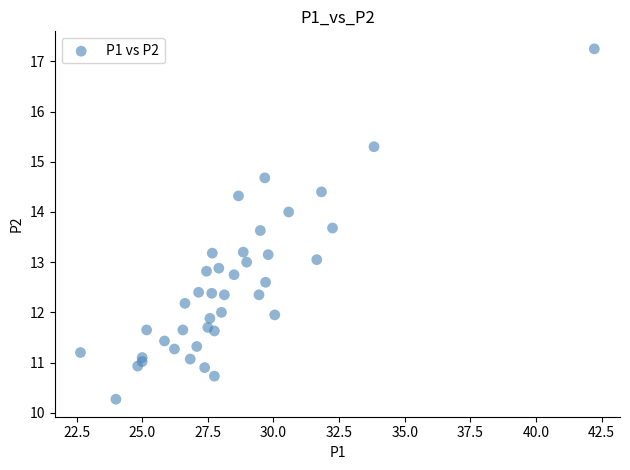

What is the range of Y values (max minus min)?

7.0